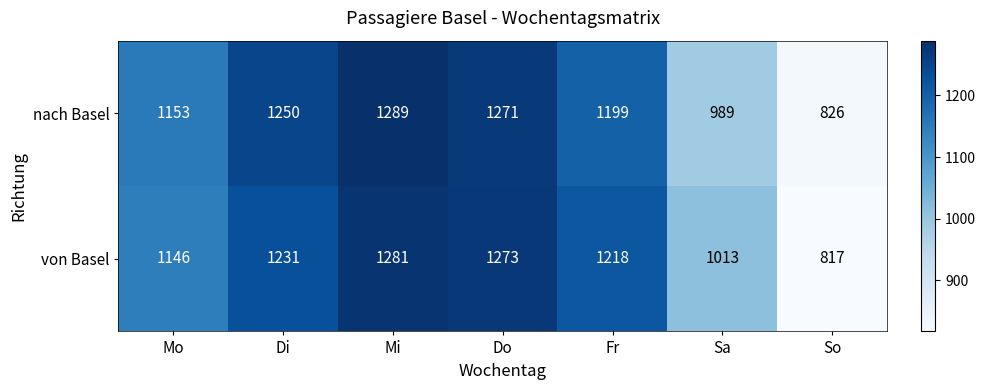

Rank the series at Do from highest to lowest value.

von Basel, nach Basel